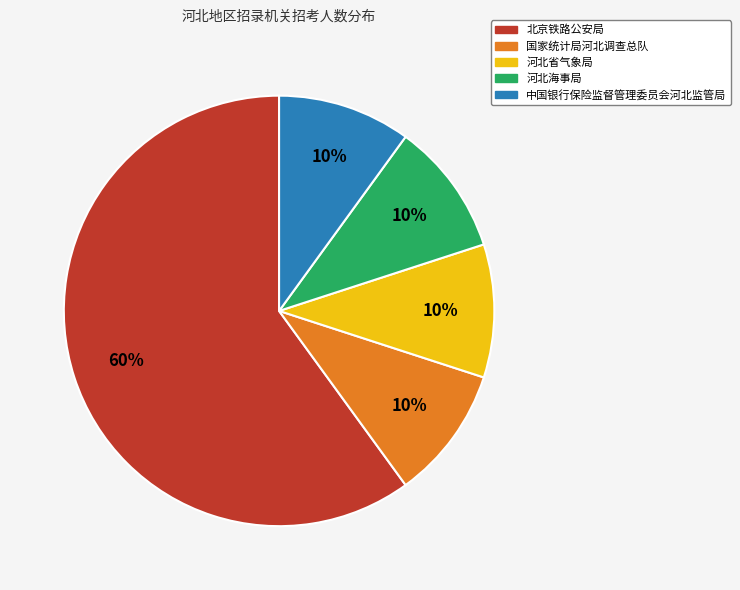

Which slice represents more than half of the pie?

北京铁路公安局